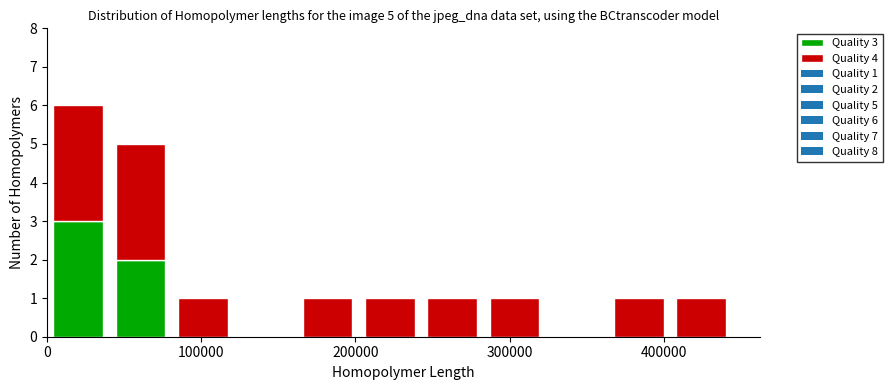

Which range on the x-axis has the tallest stacked bar (by total height)?

0 to 40000